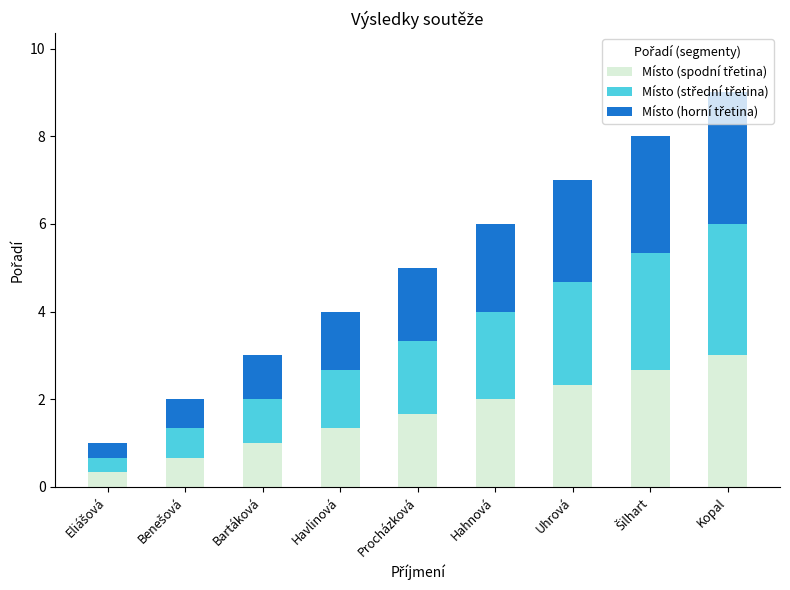

At which category is the sum across all series the highest?

Kopal